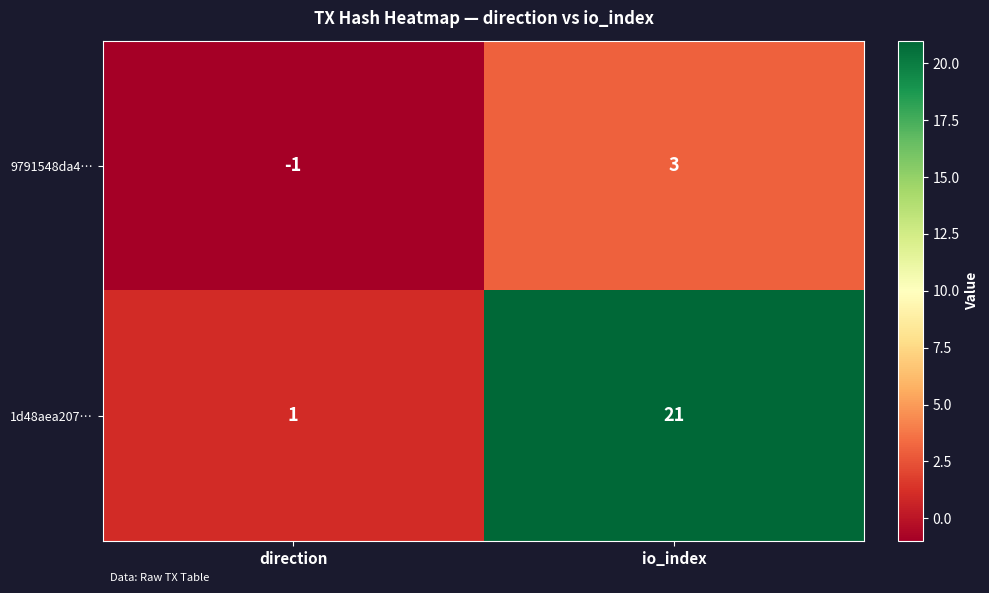

The value of 9791548da4… at direction is 0. True or false?

False